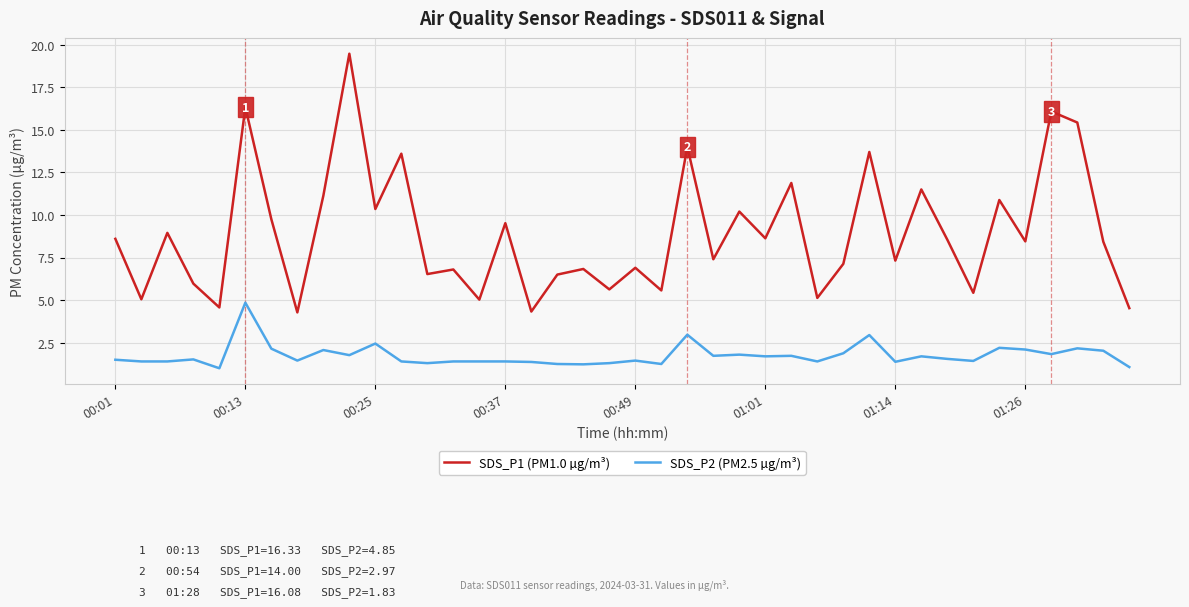

True or false: SDS_P2 (PM2.5 µg/m³) and SDS_P1 (PM1.0 µg/m³) intersect in this chart.

False